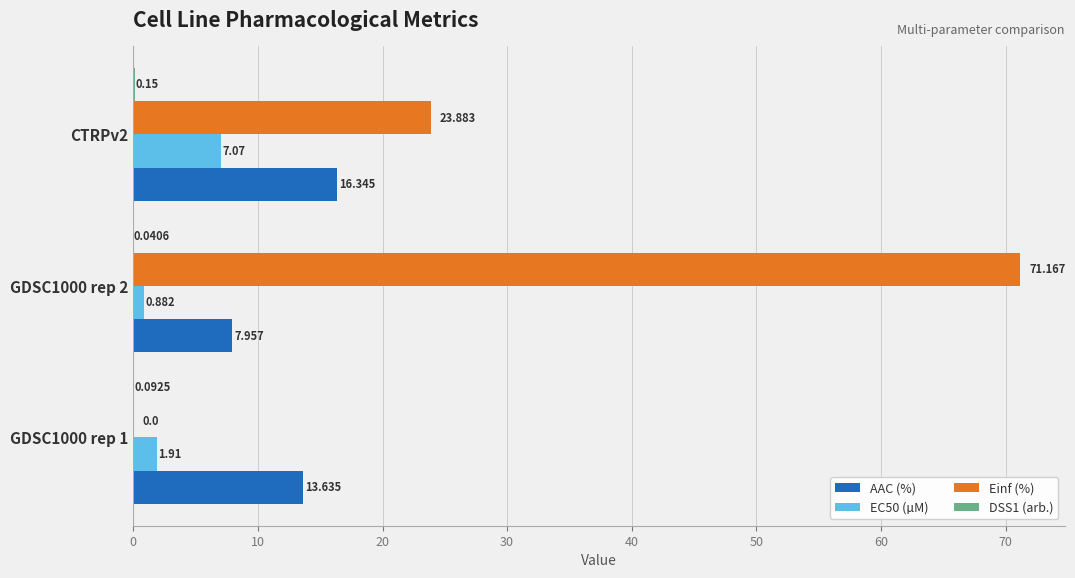

Where is Einf (%) nearest to the value 35?

CTRPv2